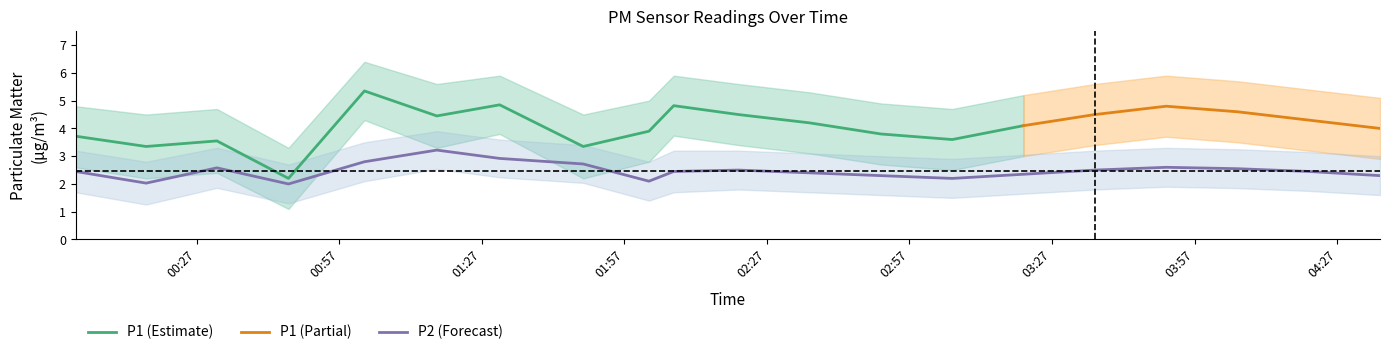

Which has a higher value, 02:51 or 02:21?

02:21